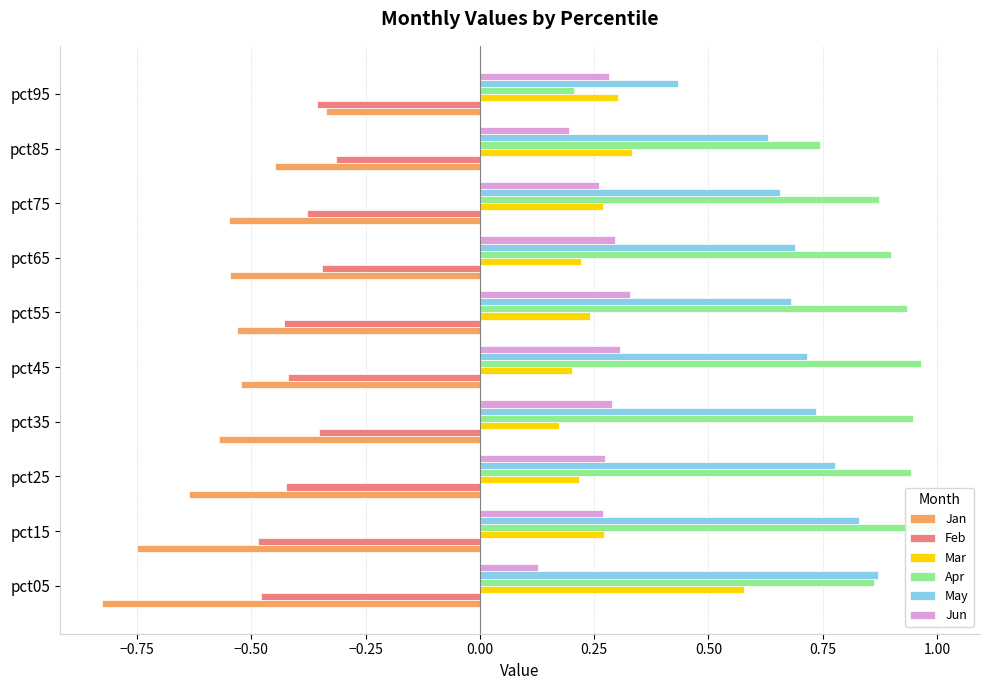

What are all the series names shown in the legend?

Jan, Feb, Mar, Apr, May, Jun